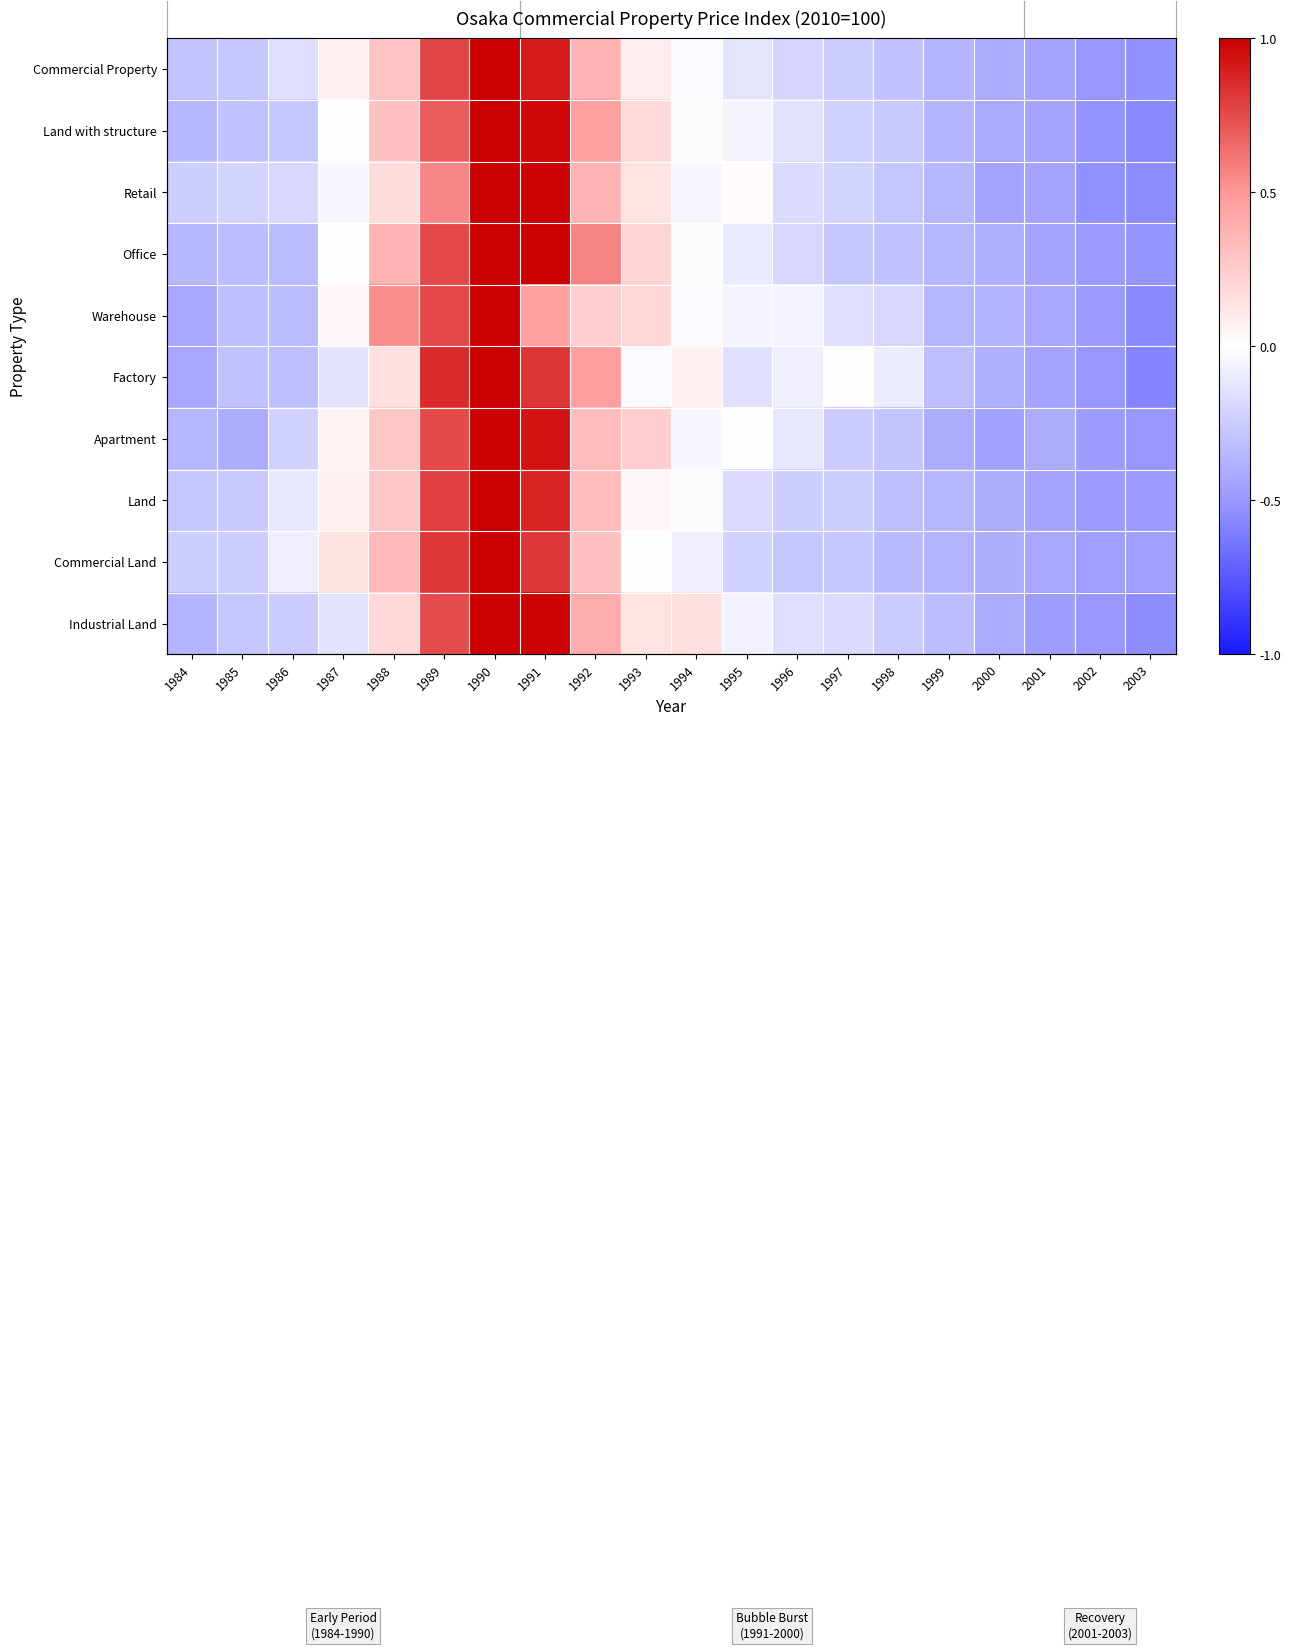

At which category does the chart reach its peak across all series?

1990